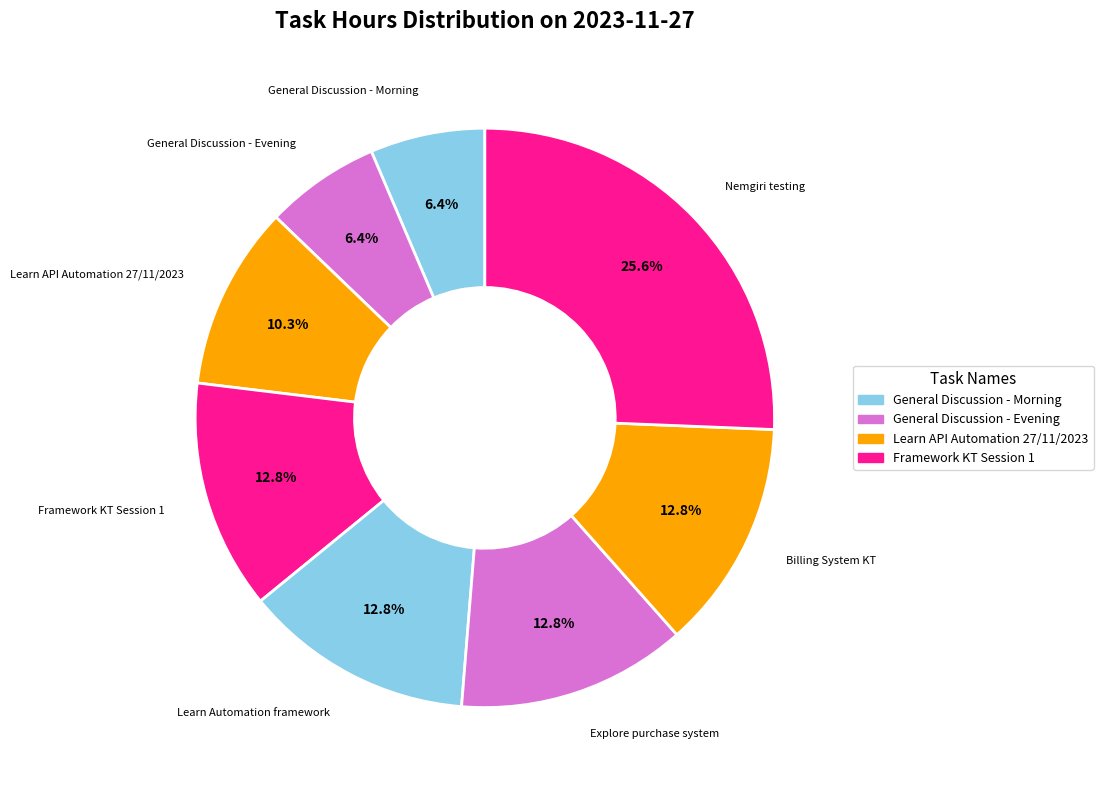

Is Learn Automation framework the majority of the pie?

No